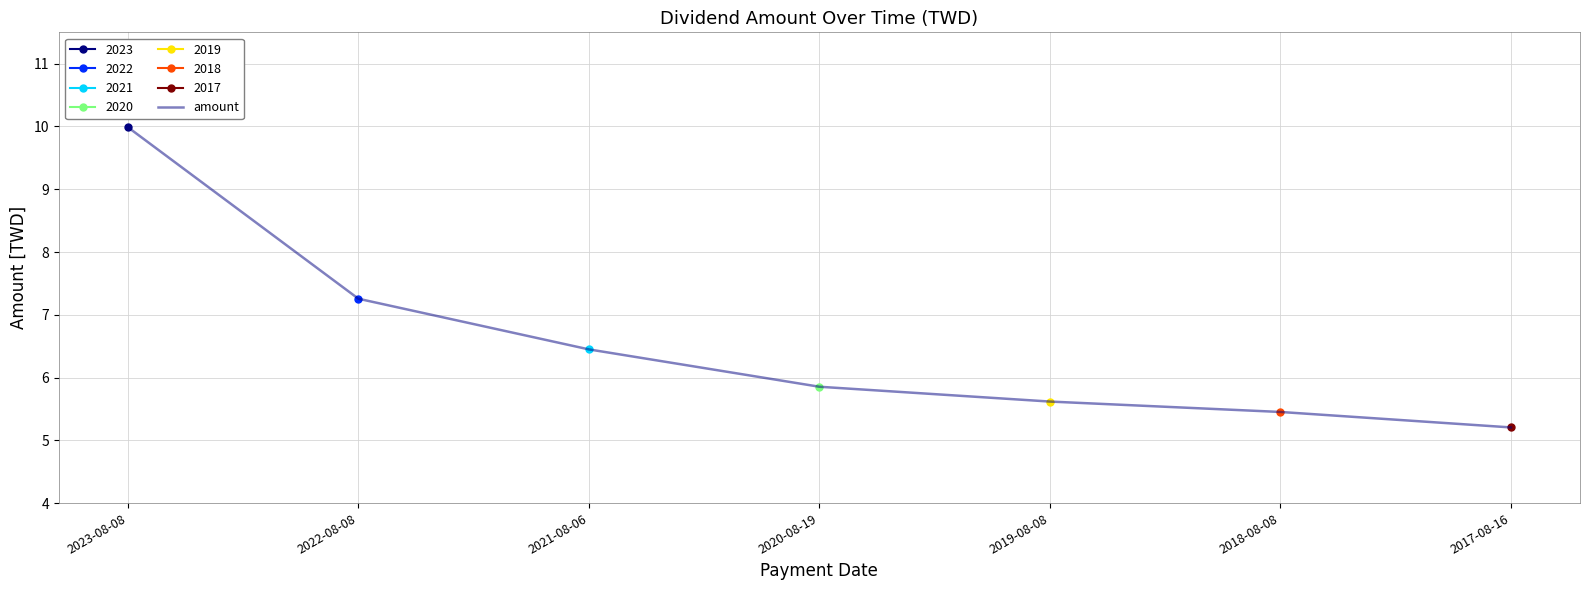

What is the difference between the second highest and minimum values?

2.1